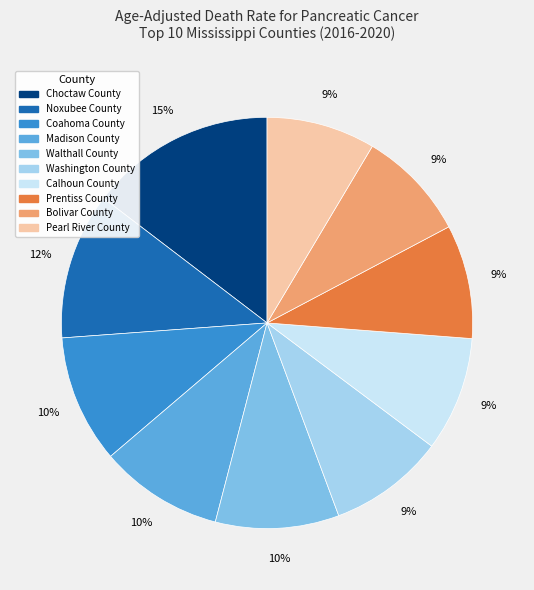

To the nearest percent, what is the average slice percentage?

10%